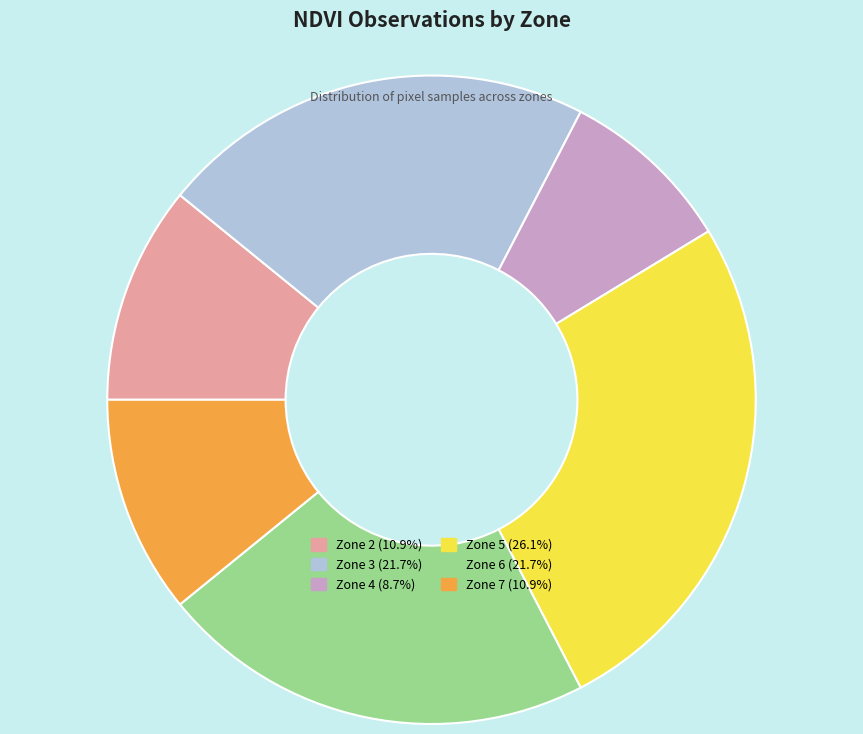

Which slice is the smallest?

Zone 4